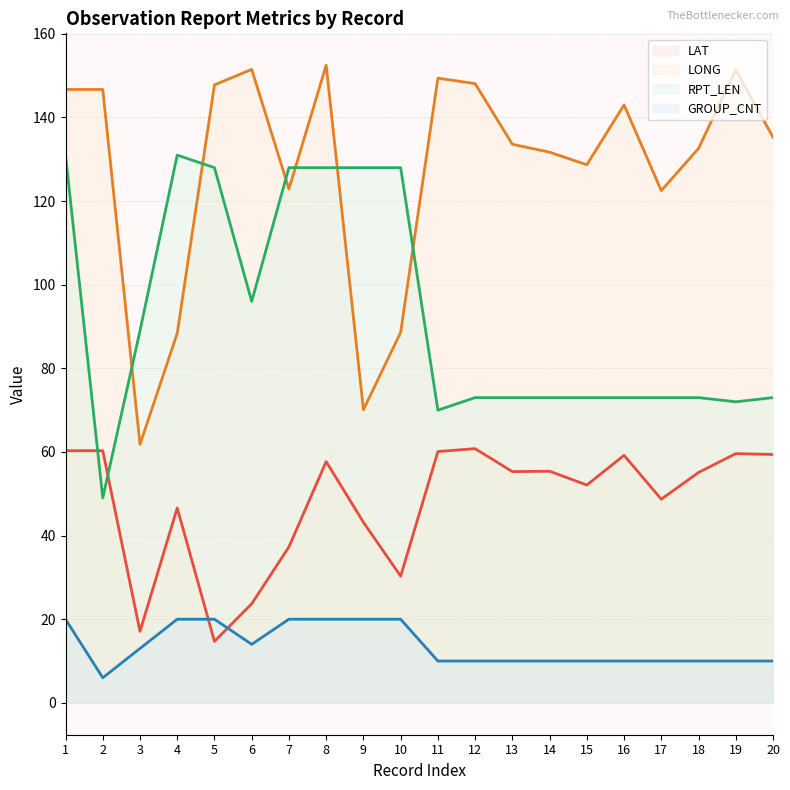

What are all the series names shown in the legend?

LAT (line), LONG (line), RPT_LEN (line), GROUP_CNT (line)